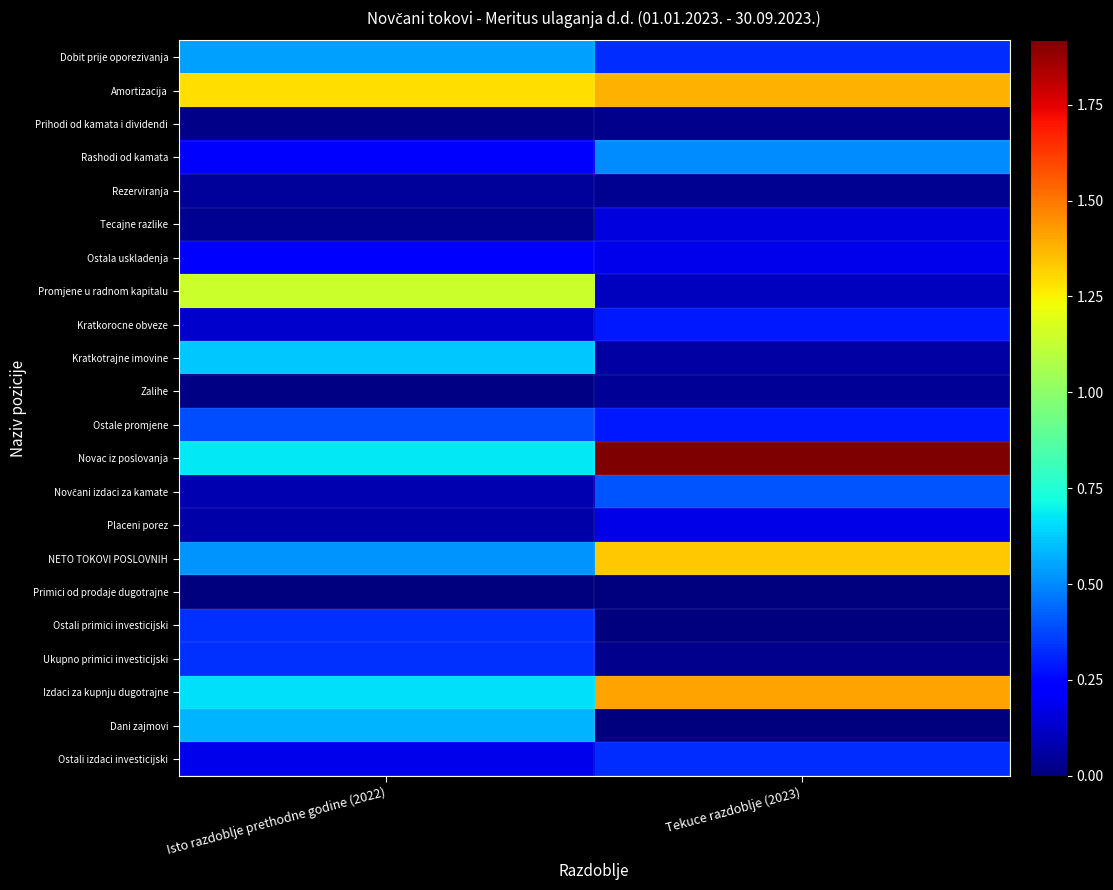

Count the number of categories in the chart.

2